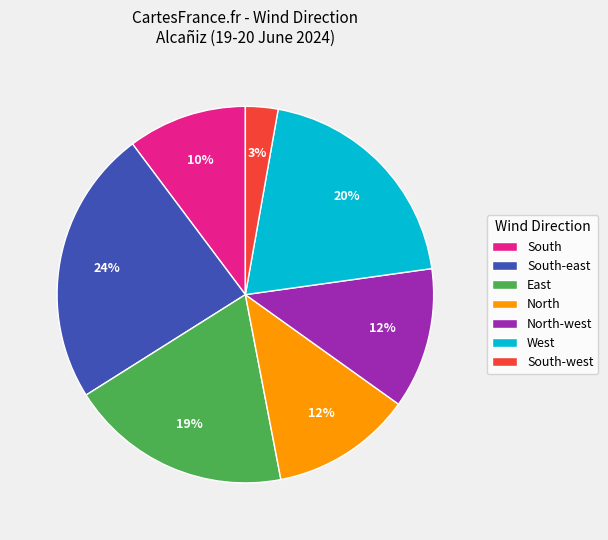

True or false: West accounts for 14% of the total.

False